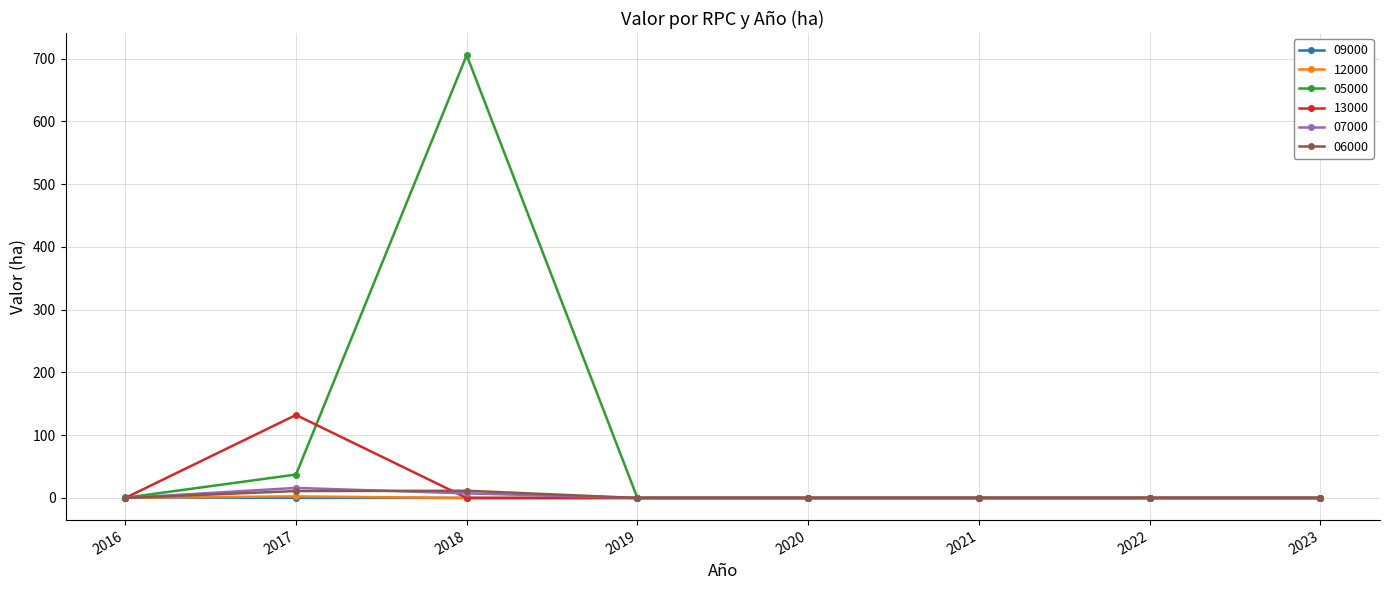

Which label corresponds to the largest value in the chart?

2018